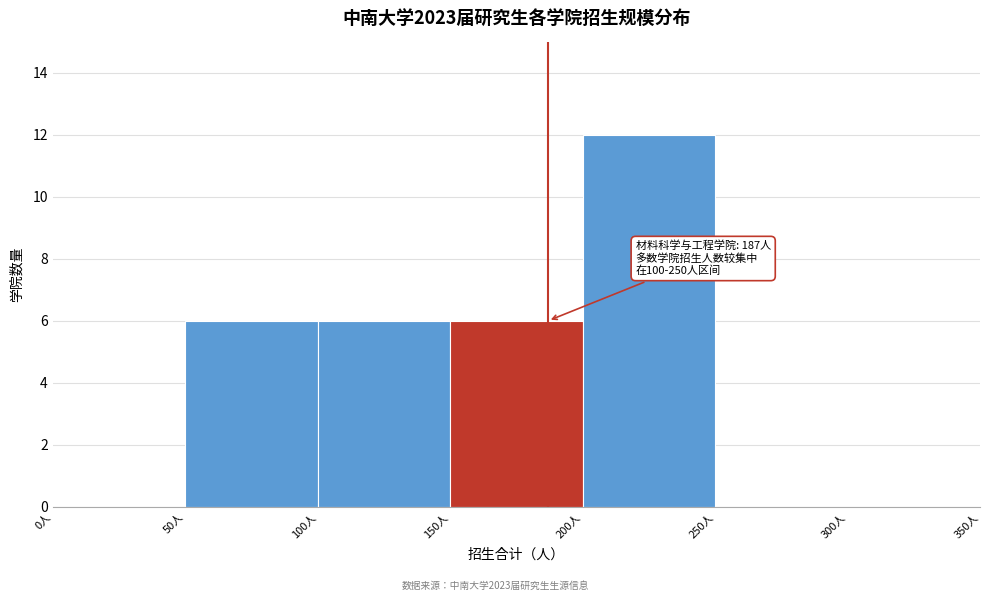

Over which range of the x-axis is the bar tallest?

200 to 250